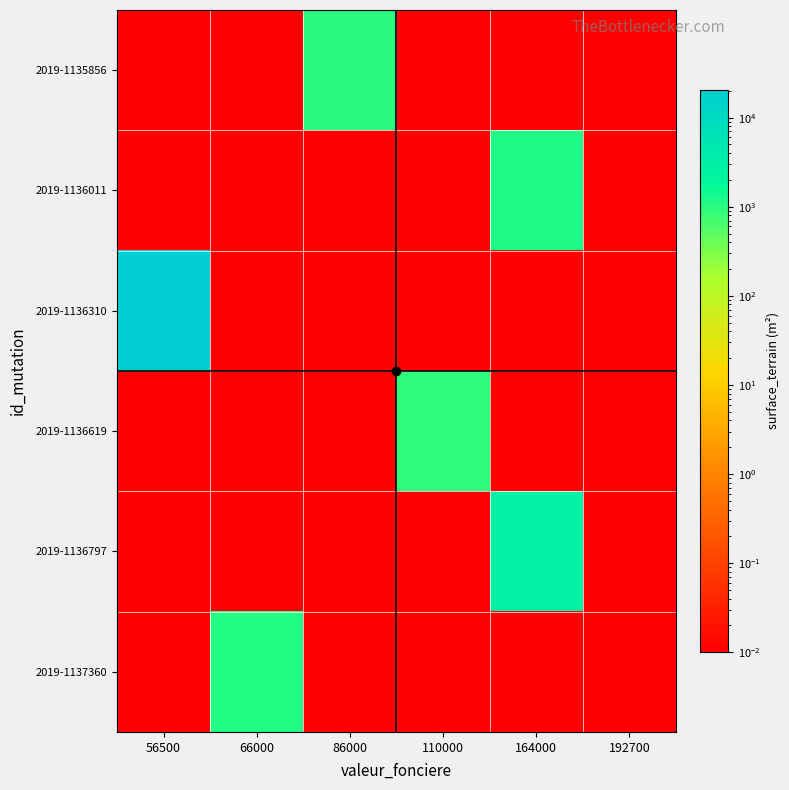

Which series has the largest range (max minus min)?

2019-1136310